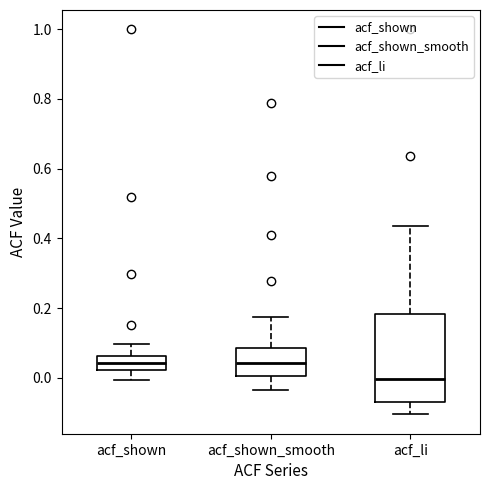

Where is the lower edge of the box for acf_shown on the y-axis? The values are not printed on the chart, so give them approximately, as read against the axis.

0.02